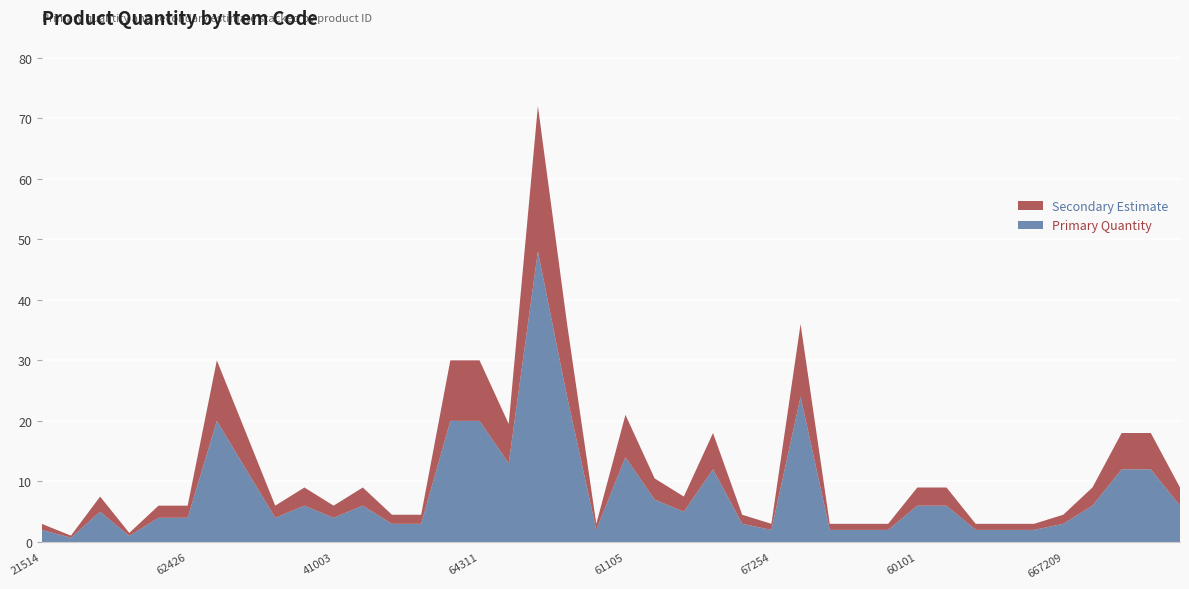

Reading left to right, what are all the values shown in this chart?

Quantity: 2.0	0.7	5.0	1.0	4.0	4.0	20.0	12.0	4.0	6.0	4.0	6.0	3.0	3.0	20.0	20.0	13.0	48.0	24.0	2.0	14.0	7.0	5.0	12.0	3.0	2.0	24.0	2.0	2.0	2.0	6.0	6.0	2.0	2.0	2.0	3.0	6.0	12.0	12.0	6.0
Secondary: 1.0	0.3	2.5	0.5	2.0	2.0	10.0	6.0	2.0	3.0	2.0	3.0	1.5	1.5	10.0	10.0	6.5	24.0	12.0	1.0	7.0	3.5	2.5	6.0	1.5	1.0	12.0	1.0	1.0	1.0	3.0	3.0	1.0	1.0	1.0	1.5	3.0	6.0	6.0	3.0